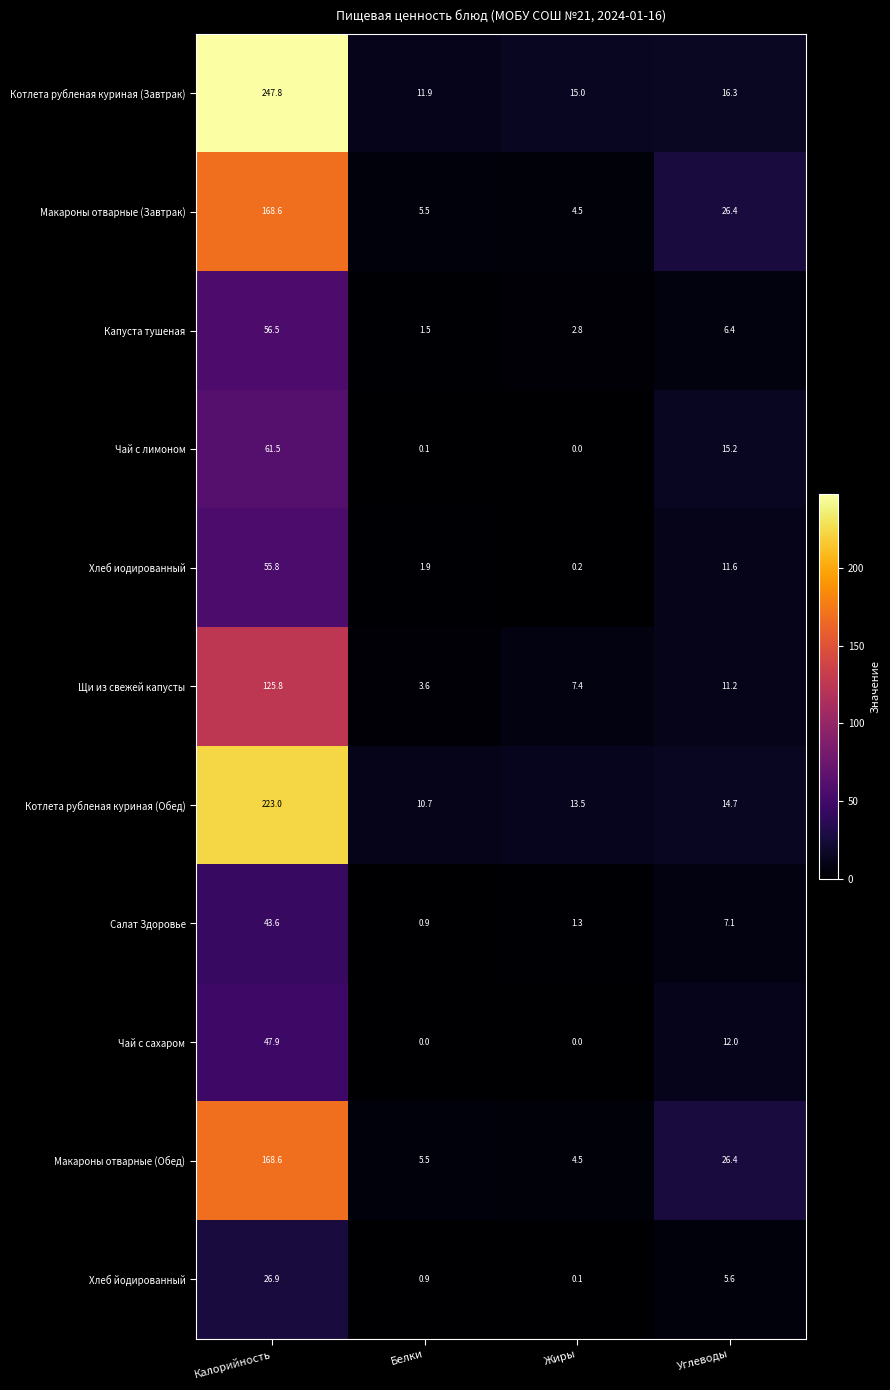

Is it true that Чай с лимоном equals 0.1 at Белки?

True